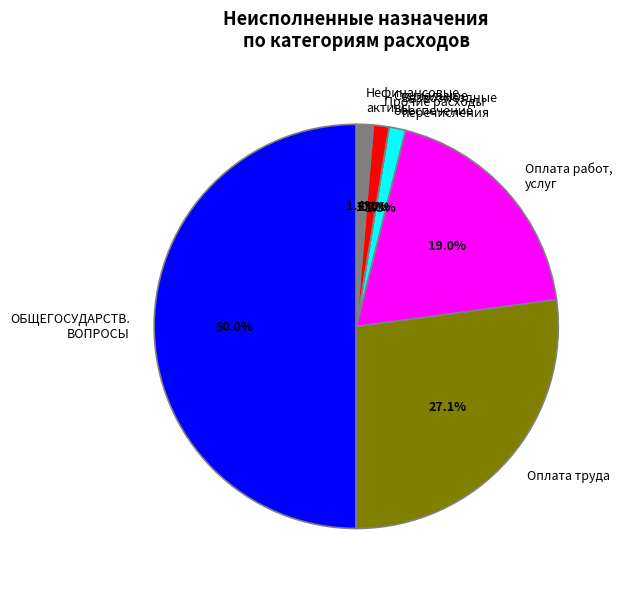

True or false: Оплата работ, услуг accounts for 7% of the total.

False